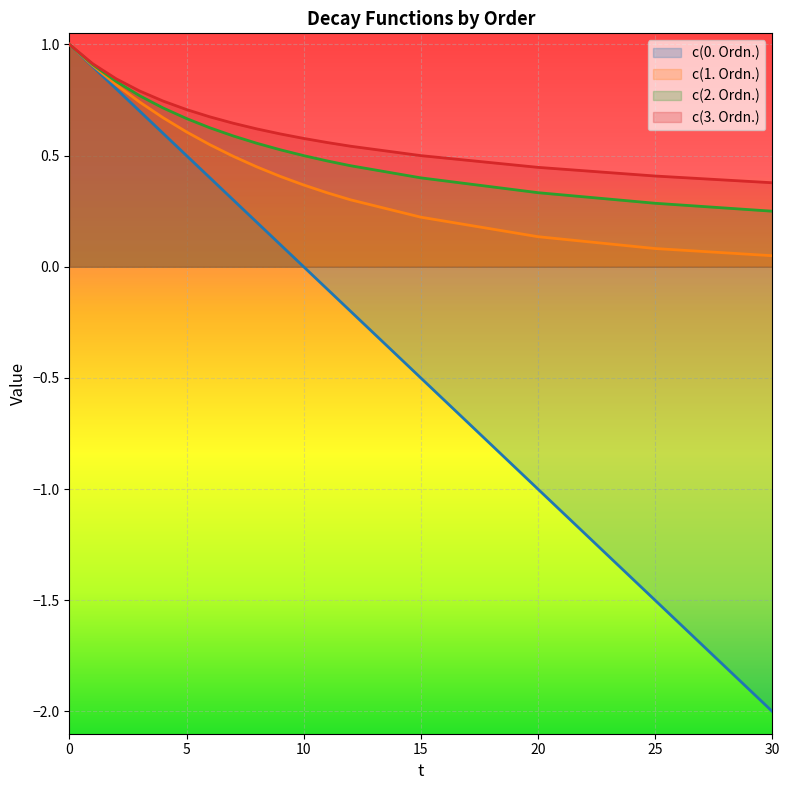

Read the c(3. Ordn.) value at 30.

0.4